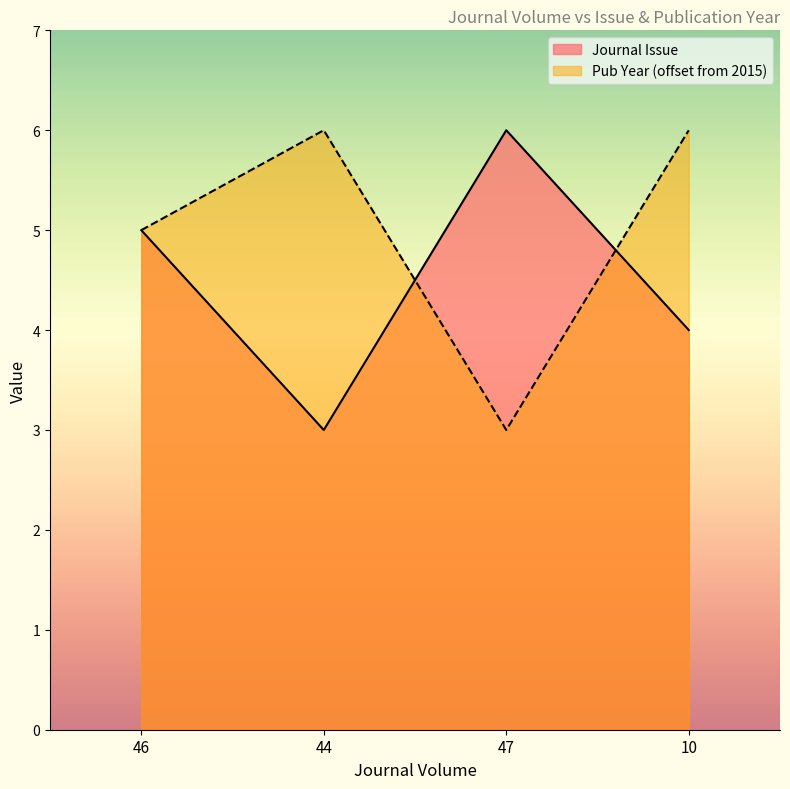

Between which two adjacent categories do Publication Year and Journal Issue first intersect?

44 and 47